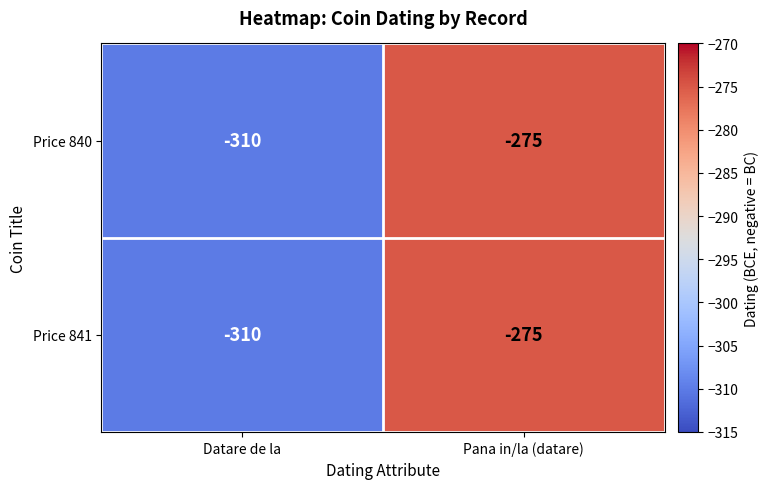

Where is Price 841 nearest to the value -292?

Pana in/la (datare)